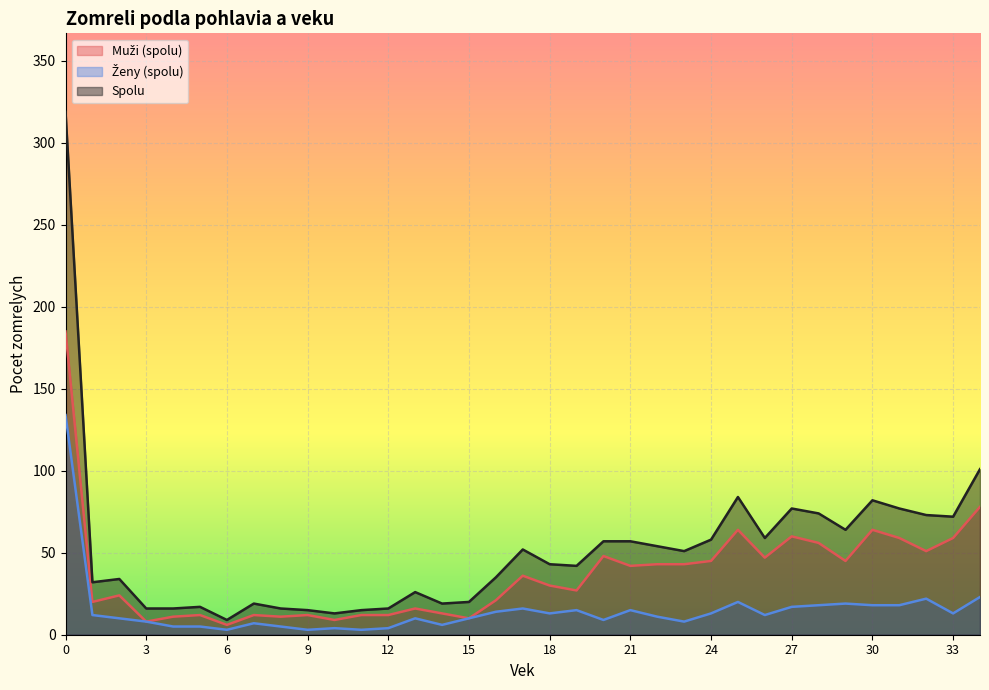

True or false: Ženy (spolu) and Spolu intersect in this chart.

False